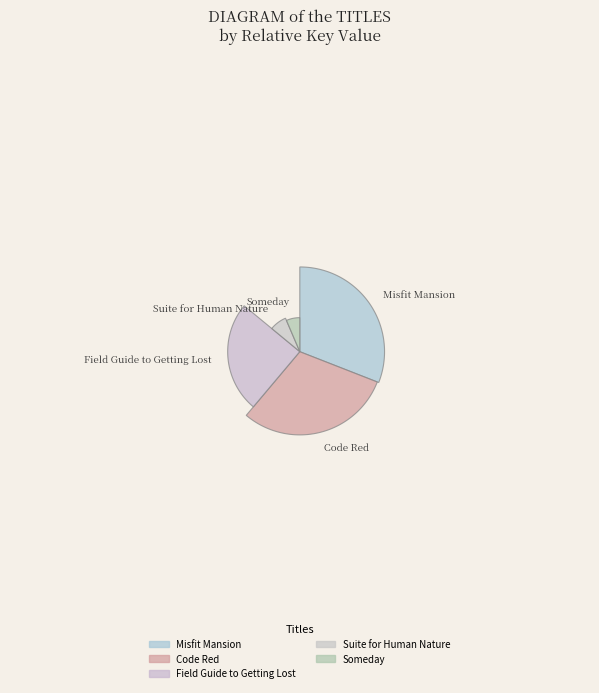

Is there a majority slice in this chart?

No